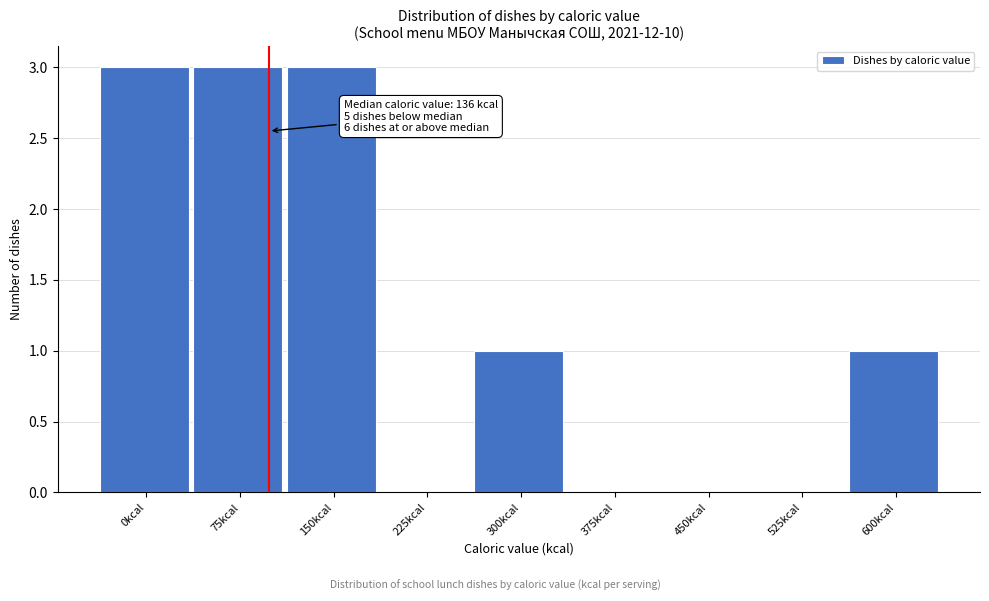

Reading left to right, extract all data points from this chart.

0kcal=3	75kcal=3	150kcal=3	225kcal=0	300kcal=1	375kcal=0	450kcal=0	525kcal=0	600kcal=1